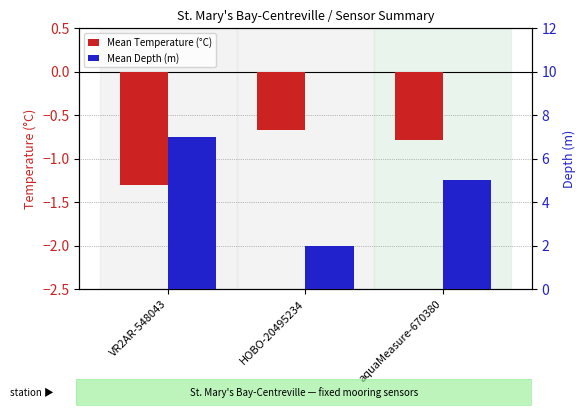

How many bars are there in each group?

2